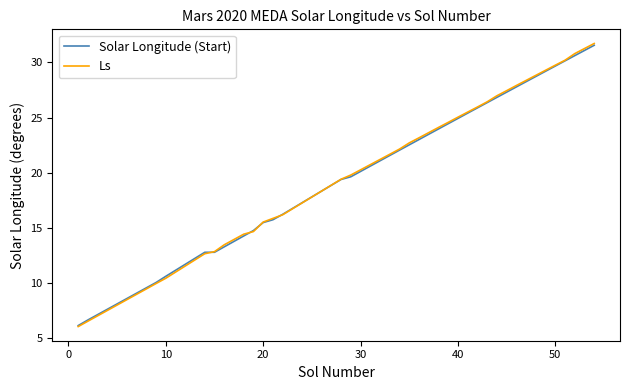

What is the maximum value shown in the chart?

31.7